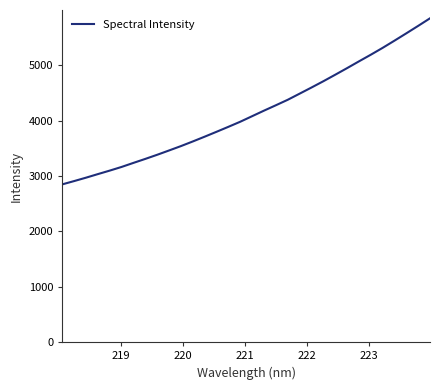

Reading right to left, transcribe all the data shown in this chart.

5844.4	5707.5	5573.1	5440.7	5310.6	5186.7	5066.7	4944.8	4825.6	4708.3	4595.2	4484.4	4374.0	4275.3	4178.3	4078.2	3978.1	3886.3	3796.6	3708.3	3622.0	3538.4	3459.5	3381.7	3307.3	3235.3	3162.0	3095.8	3032.5	2968.1	2906.6	2847.3